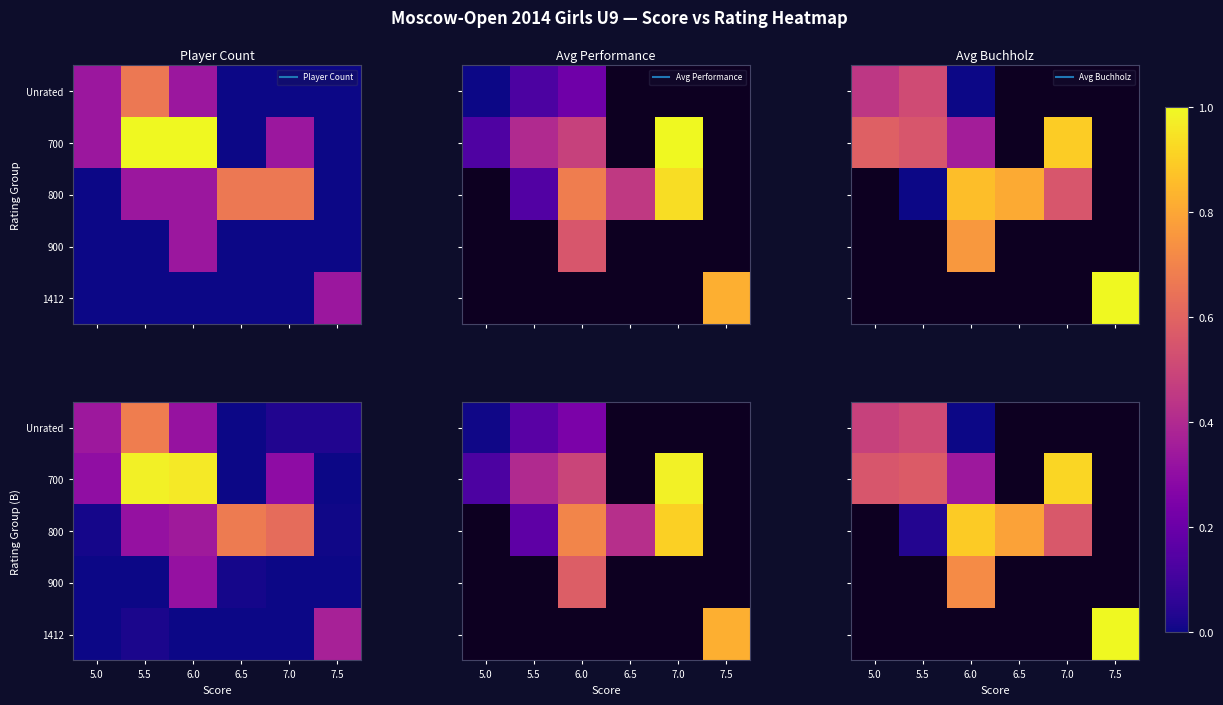

What is the spread (max minus min) of values at 5.5?

0.5